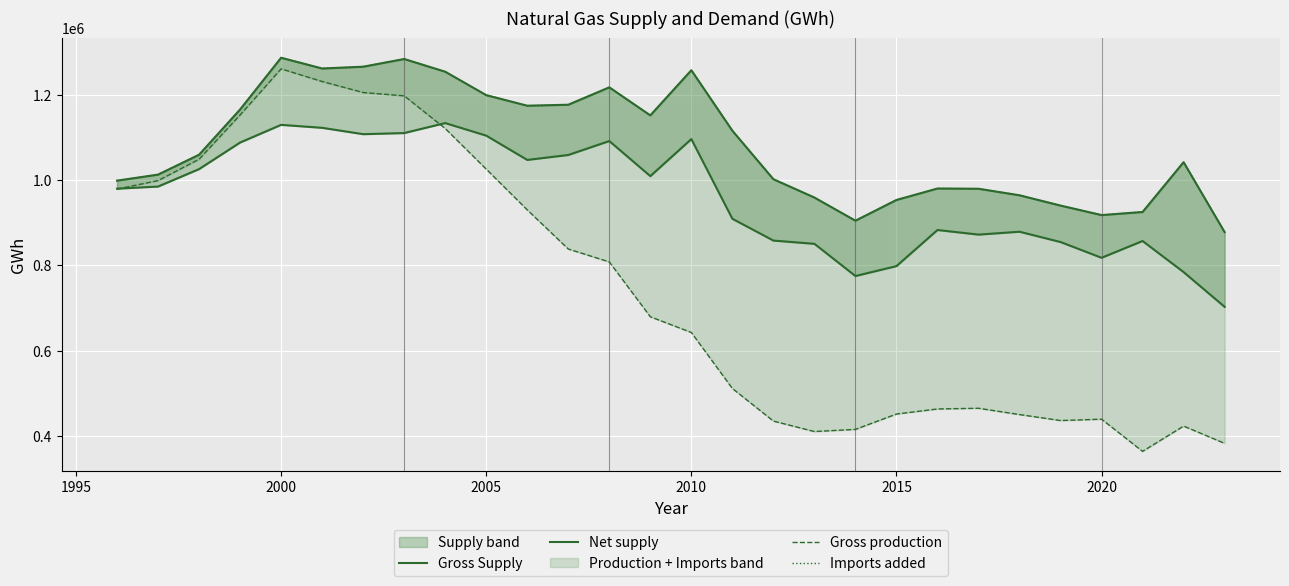

The value of Gross Supply at 17 is 356584.9. True or false?

False